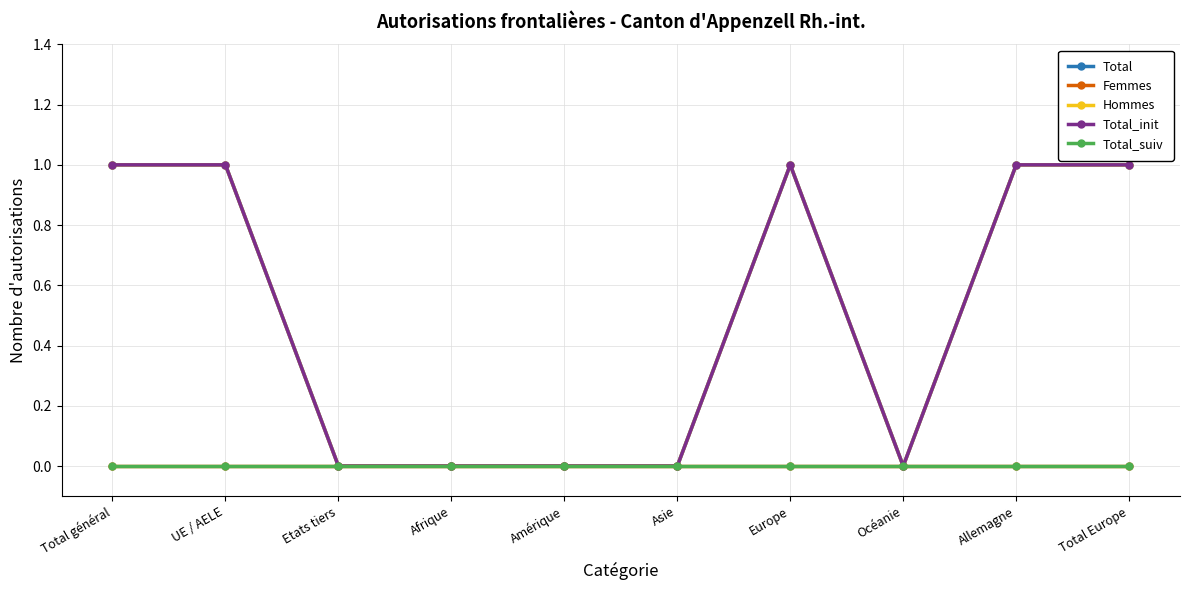

Is this an area chart (filled region under the line)?

No